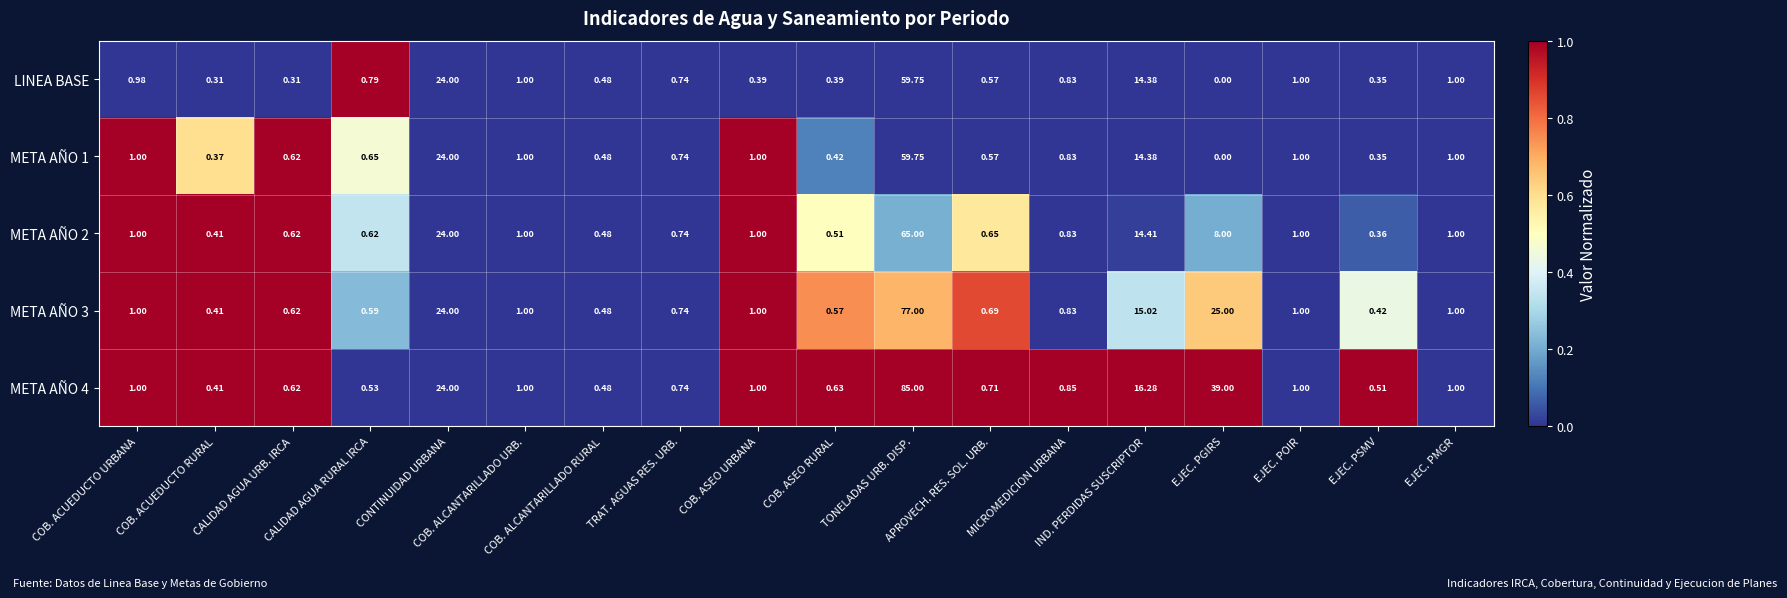

How many data points does each series have?

18